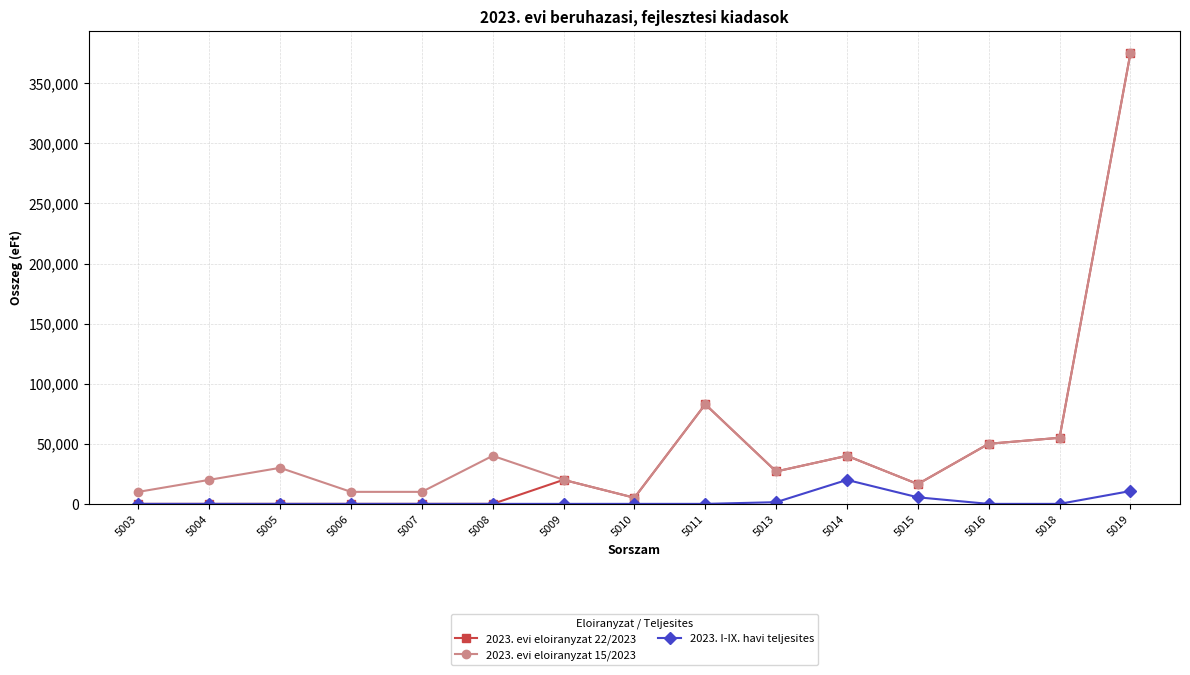

At how many categories does at least one series exceed 228691?

1